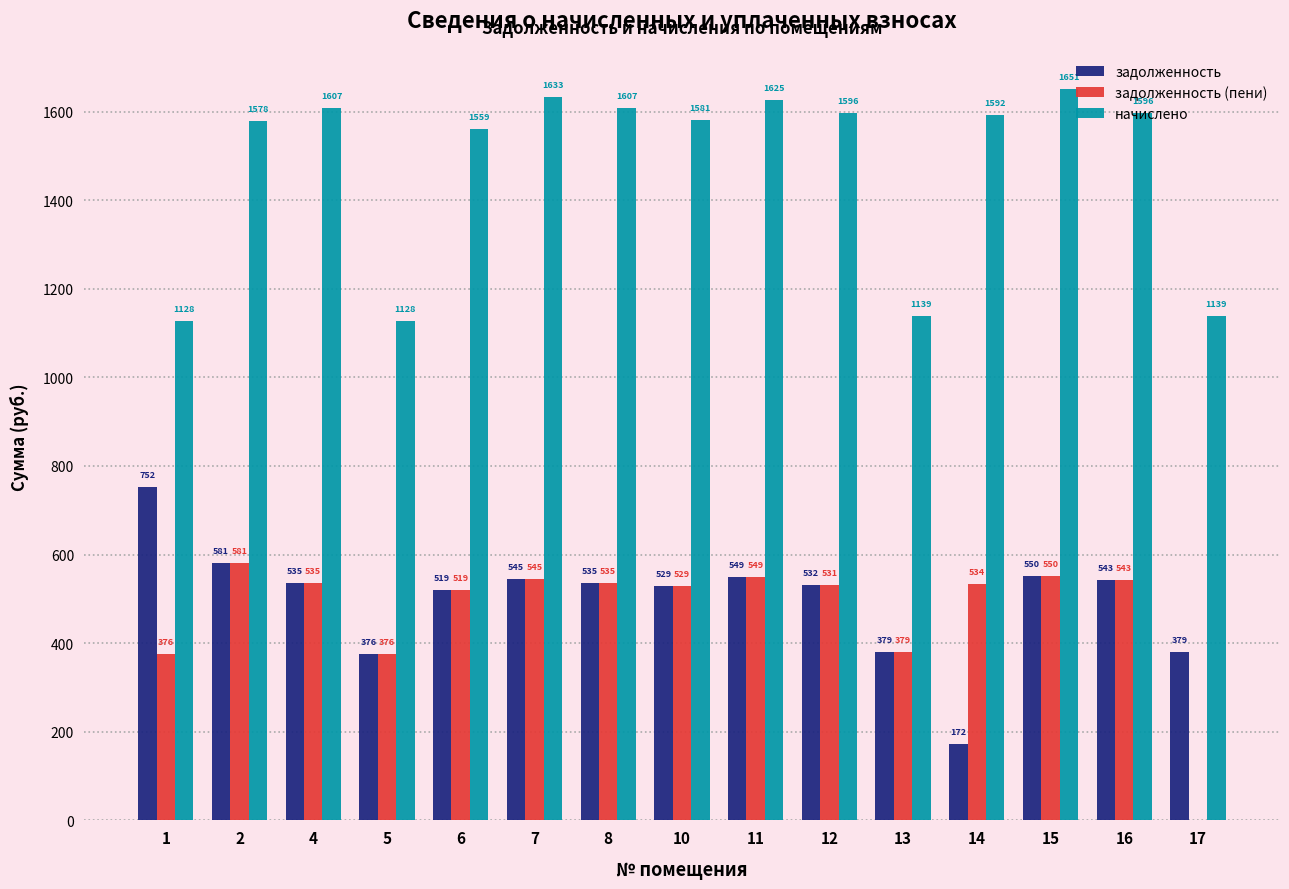

Which series changed the most between 2 and 10?

задолженность